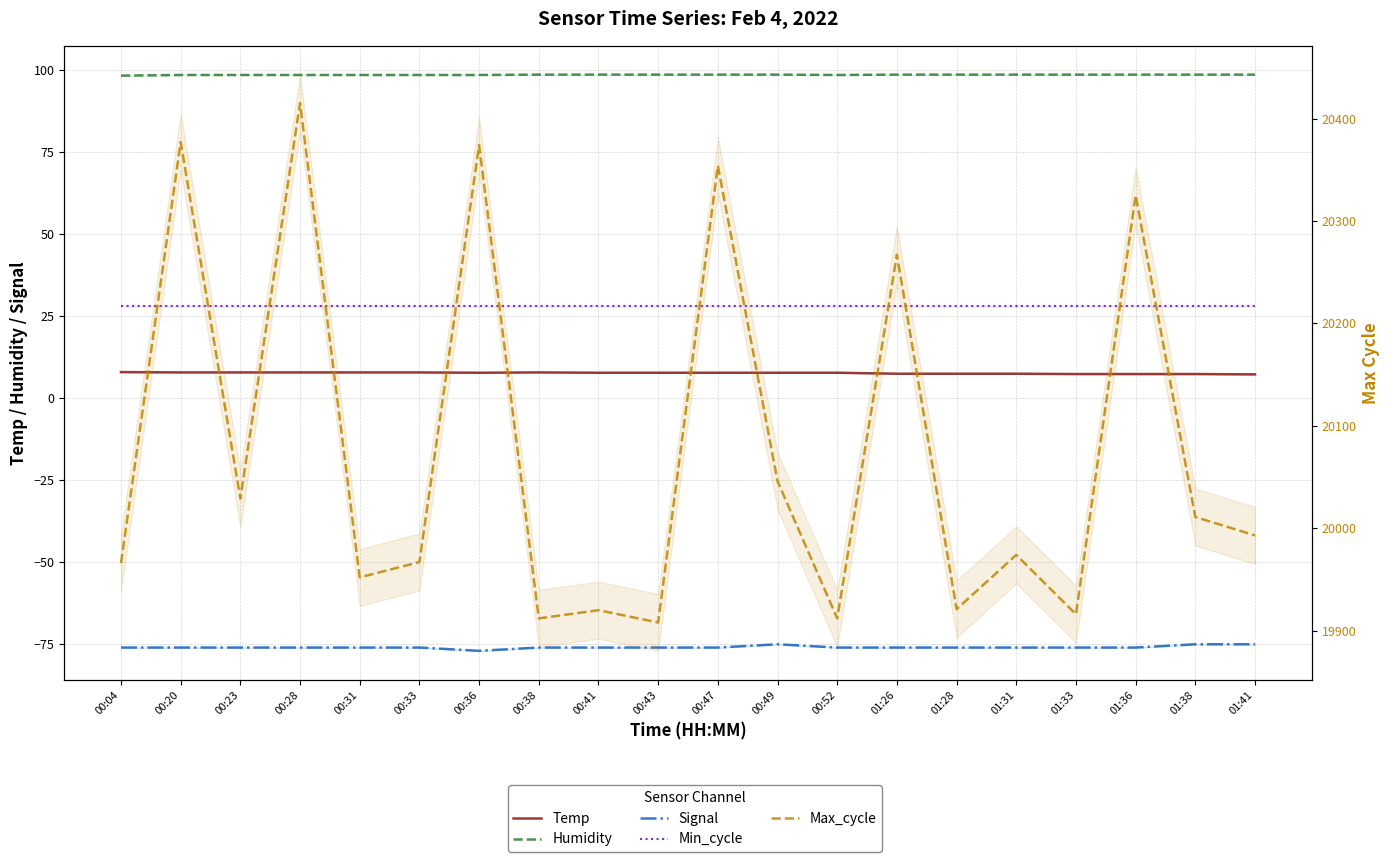

Which category has the highest value across all series?

00:28